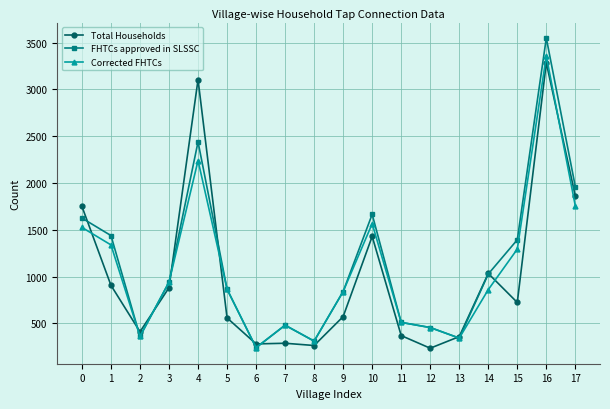

True or false: Total Households has more than 0 points higher than both neighbors.

True